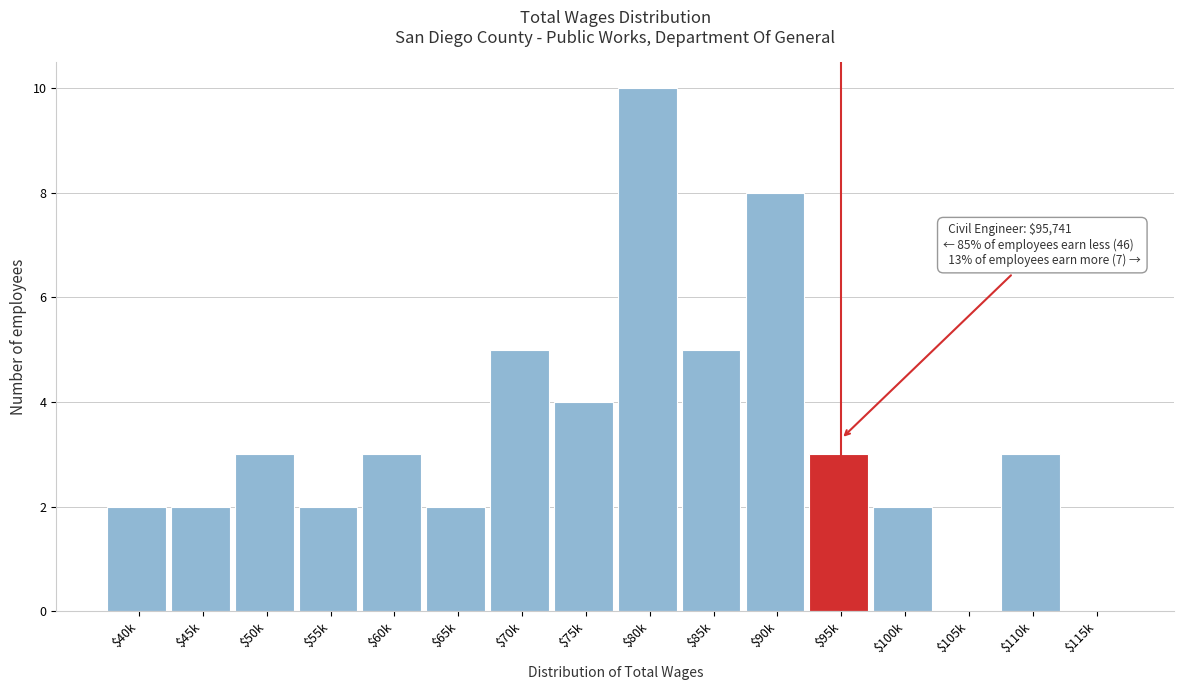

Which category has the highest value across all series?

$80k